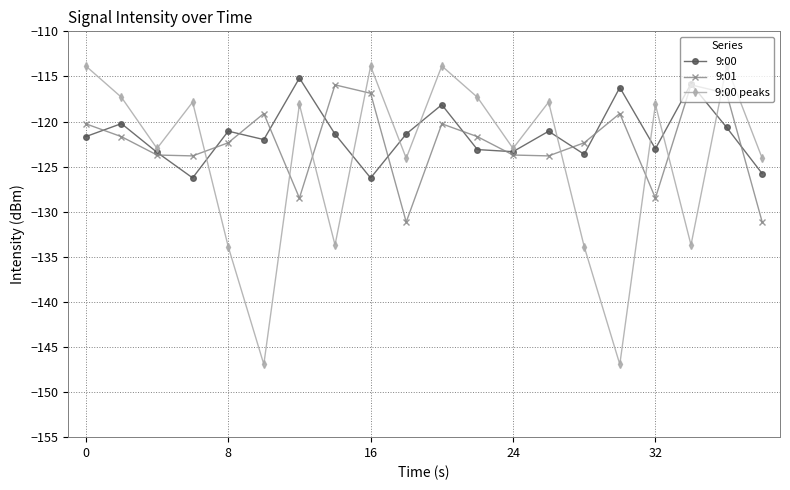

Which series has the largest range (max minus min)?

9:00 peaks